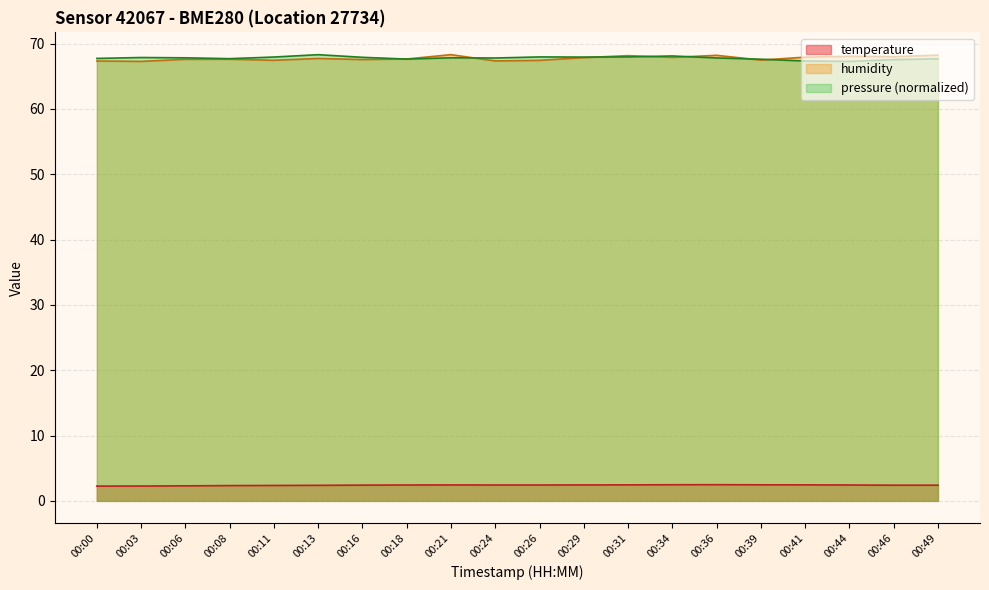

Which series changed the most between 00:31 and 00:36?

pressure